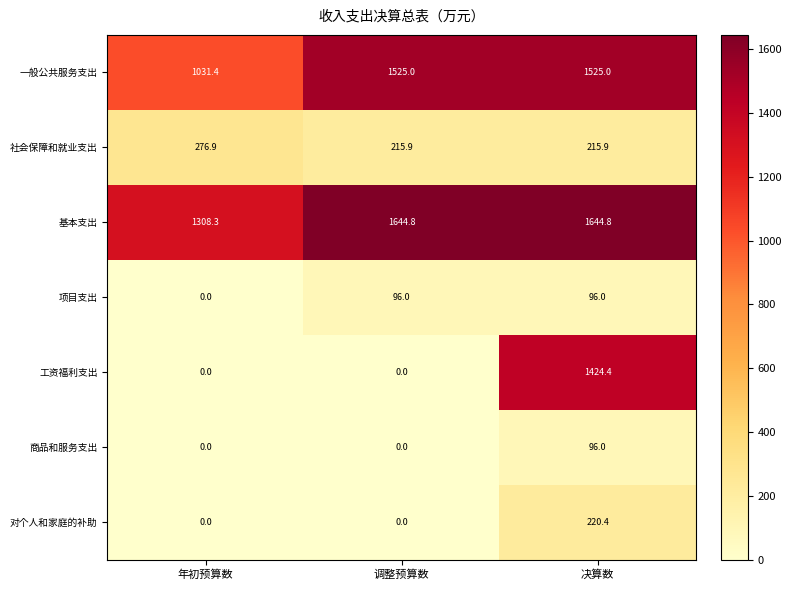

What is the average value of the 对个人和家庭的补助 series?

73.5